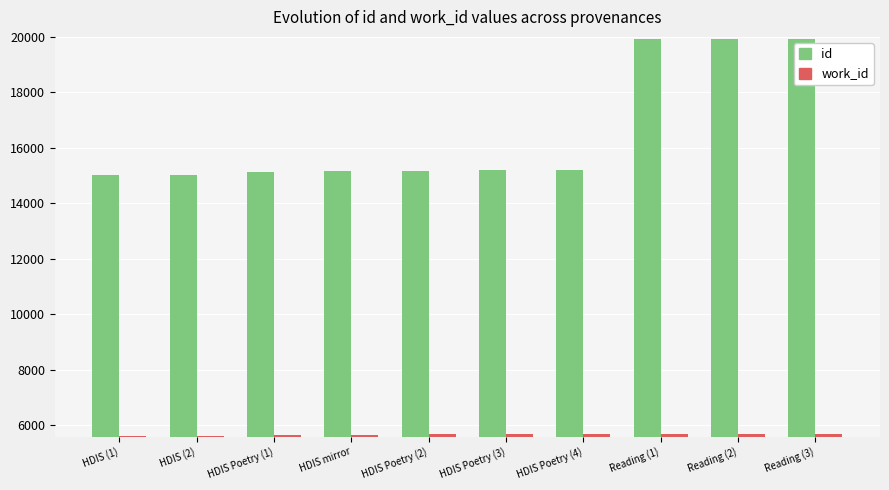

What value does the id series have at HDIS Poetry (3), to the nearest 10?

15190